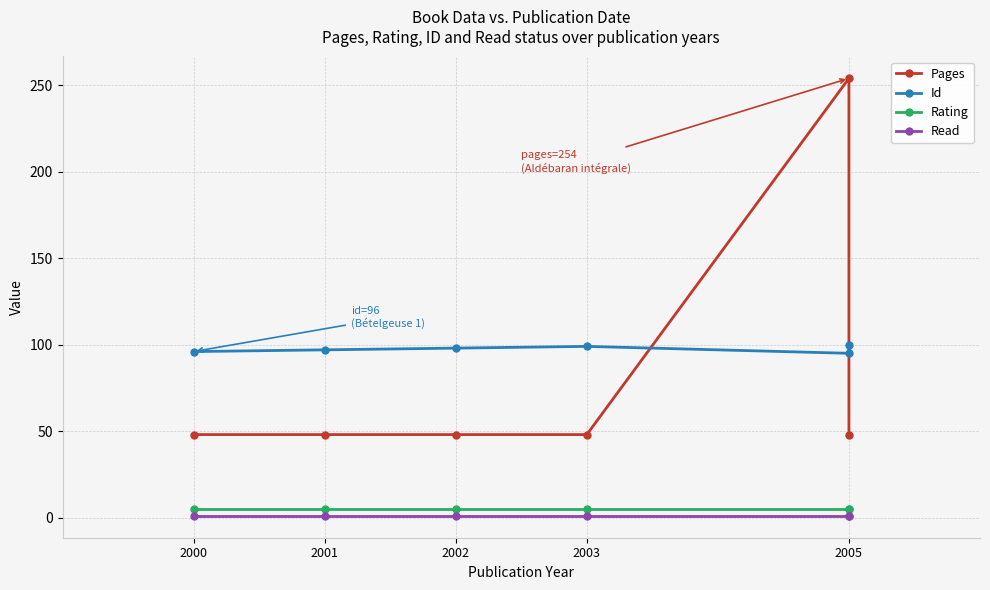

At which label is Pages closest to 151?

2000